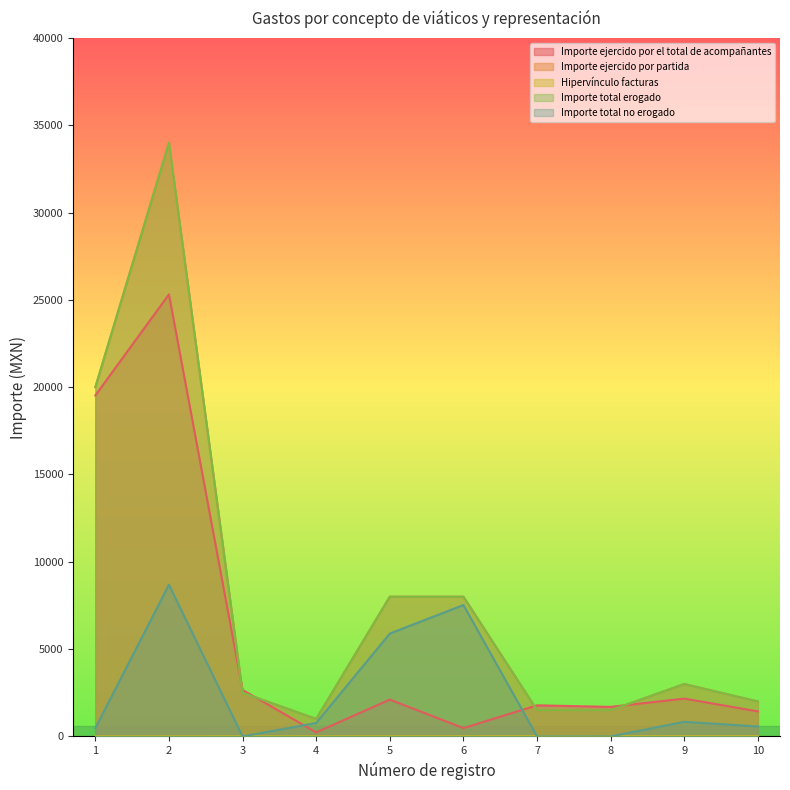

What are all the series names shown in the legend?

Importe ejercido por el total de acompañantes, Importe ejercido por partida, Hipervínculo facturas, Importe total erogado, Importe total no erogado